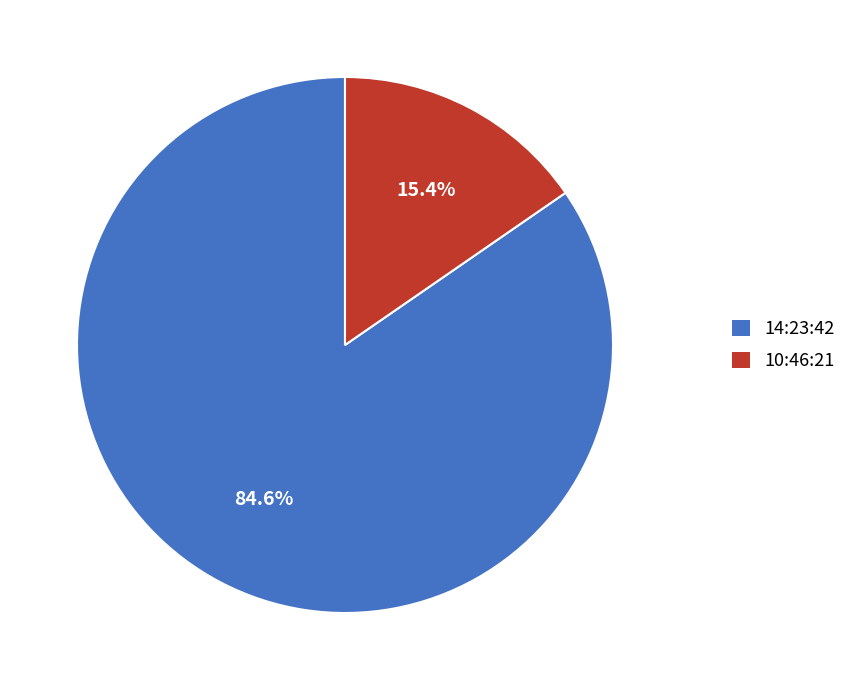

Which category accounts for the majority?

14:23:42